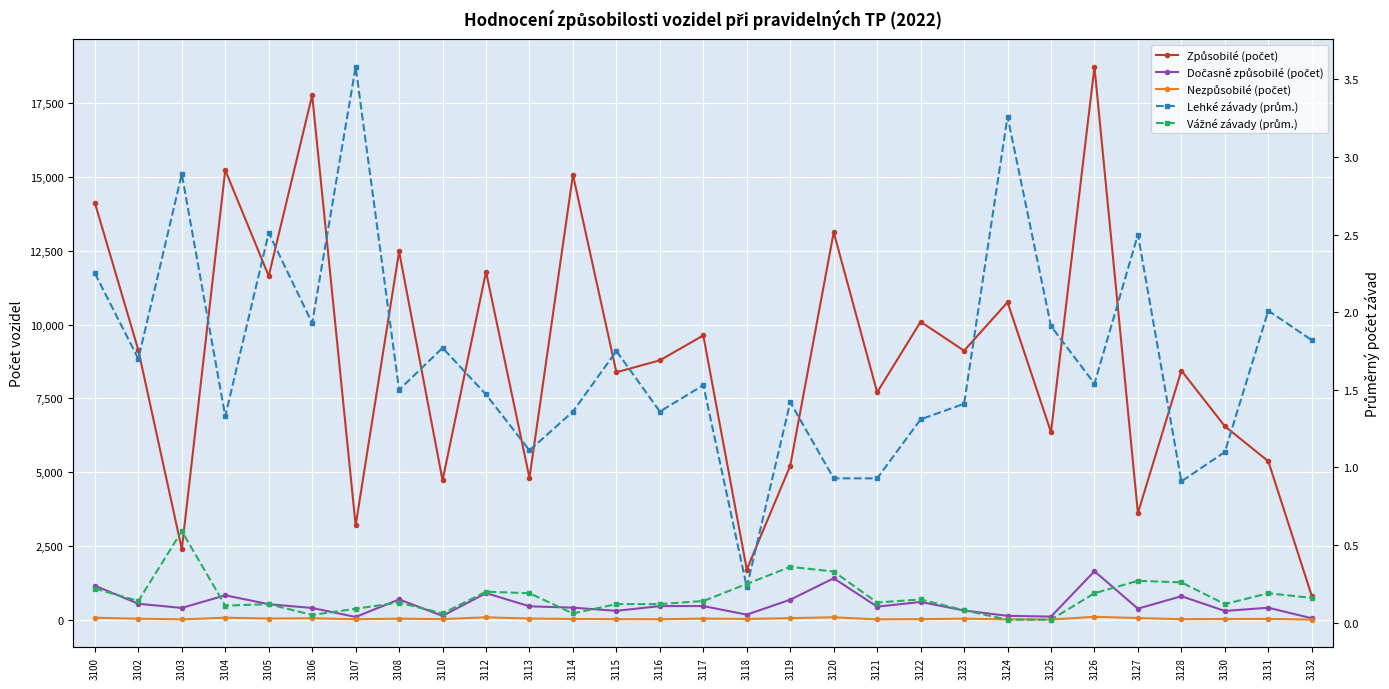

What is the difference between the Nezpůsobilé (počet) values at 3132 and 3128?

15.0